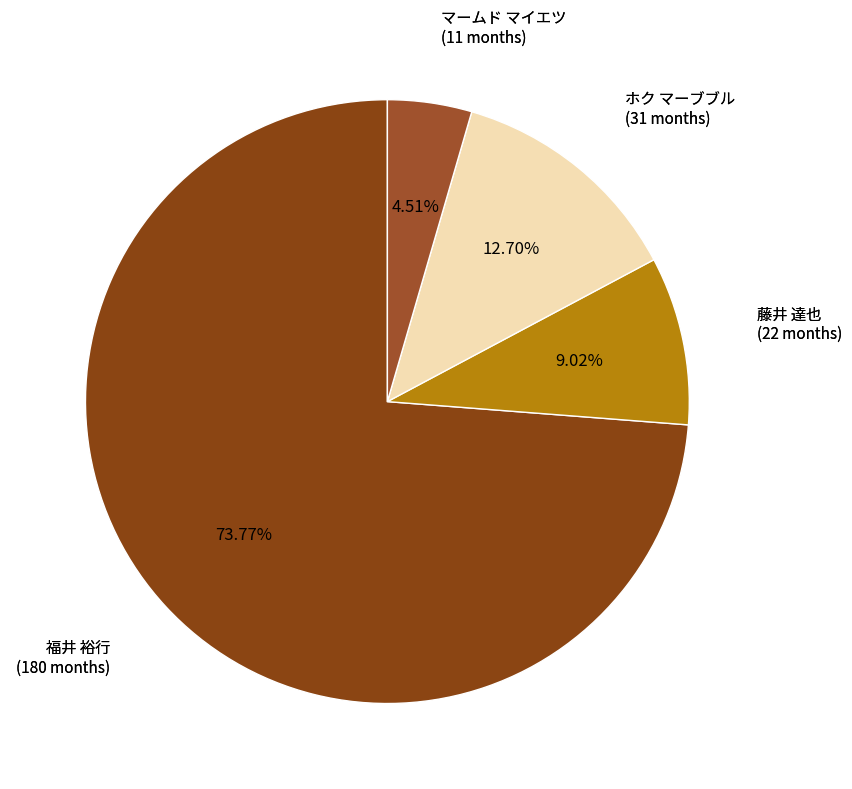

How many segments does this pie chart have?

4